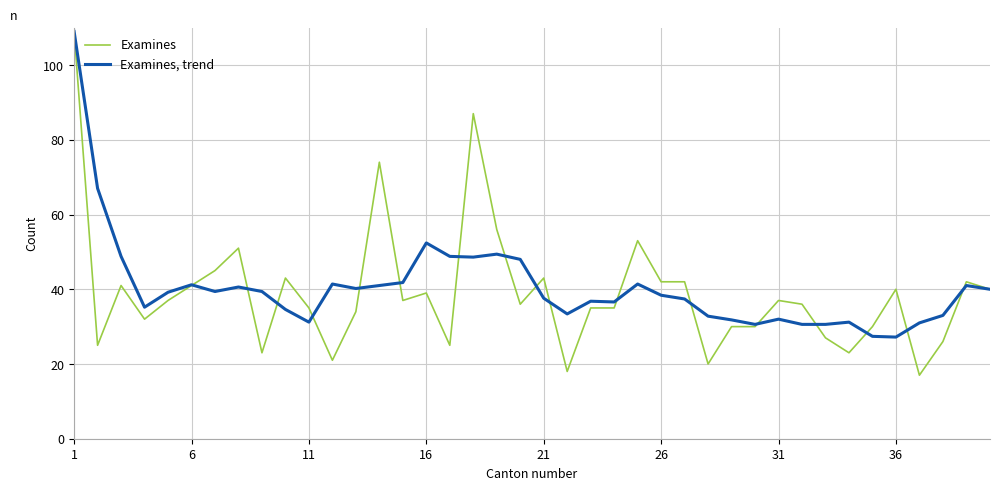

What is the greatest value displayed?

109.0